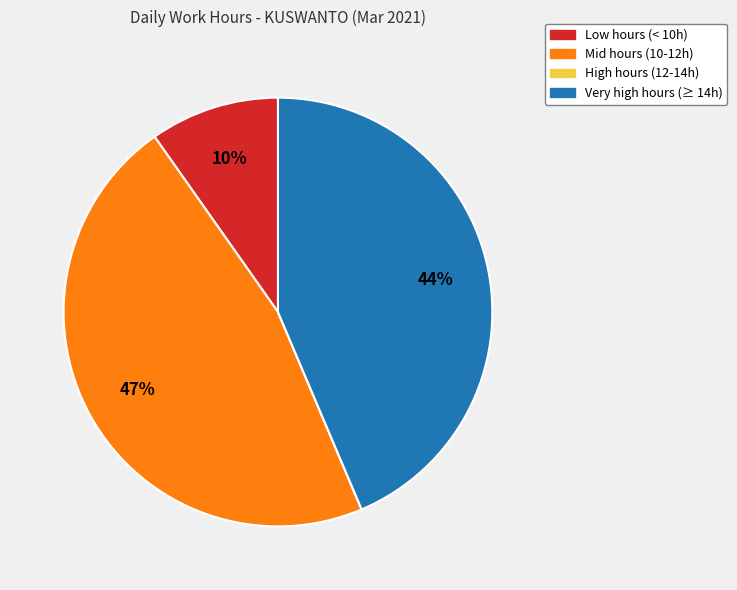

Which slice is the largest?

Mid hours (10-12h)